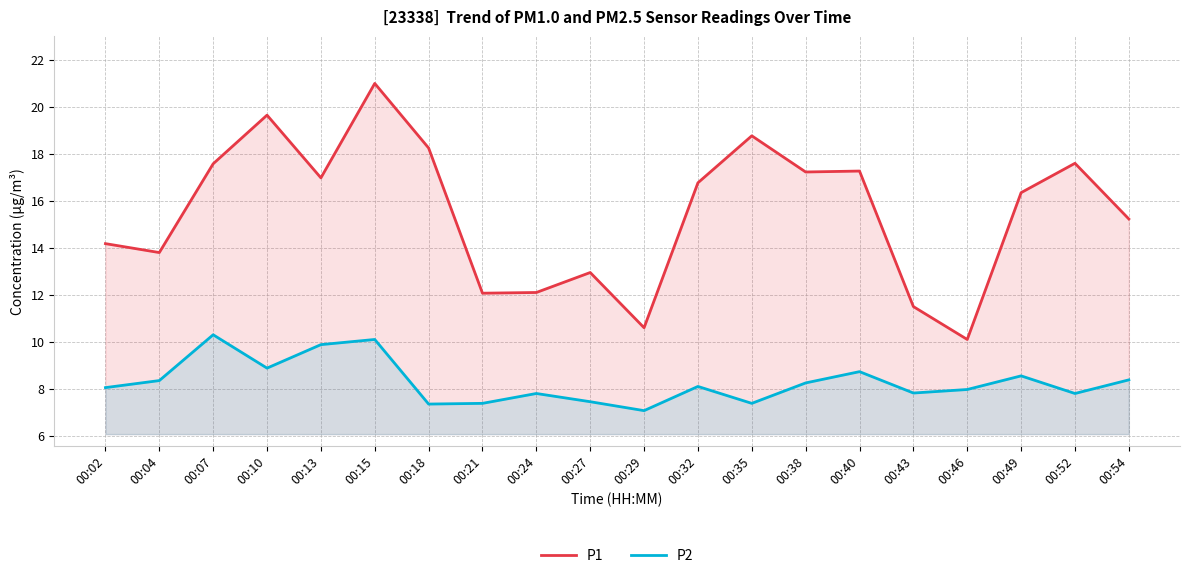

Rank the series by their maximum value, from highest to lowest.

P1, P2